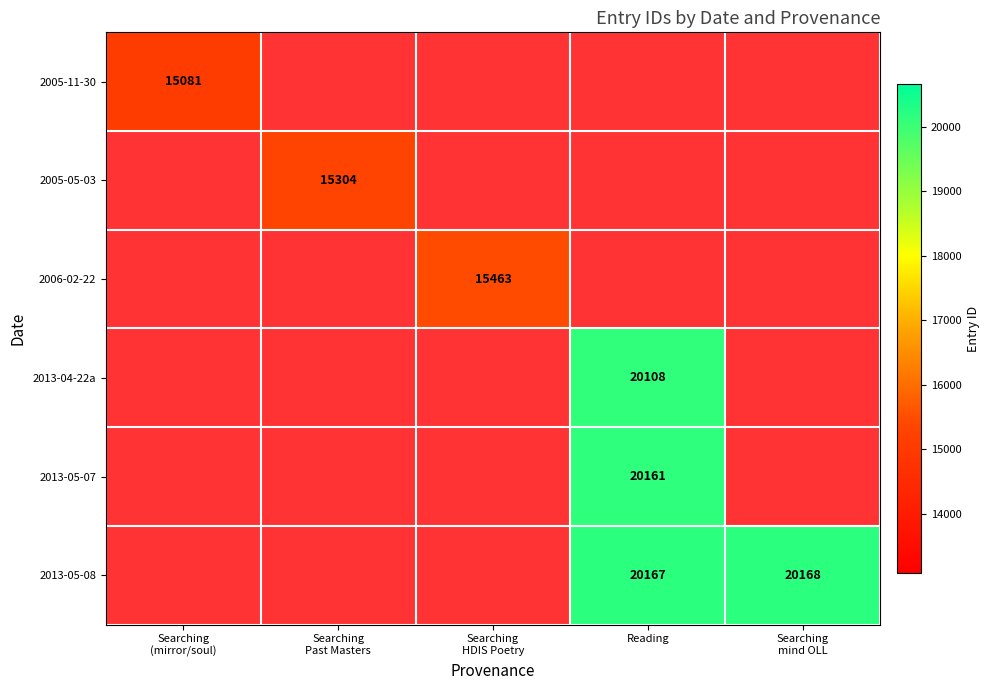

Rank the categories by 2013-05-08 value from lowest to highest.

Searching (mirror/soul), Searching Past Masters, Searching HDIS Poetry, Reading, Searching mind OLL